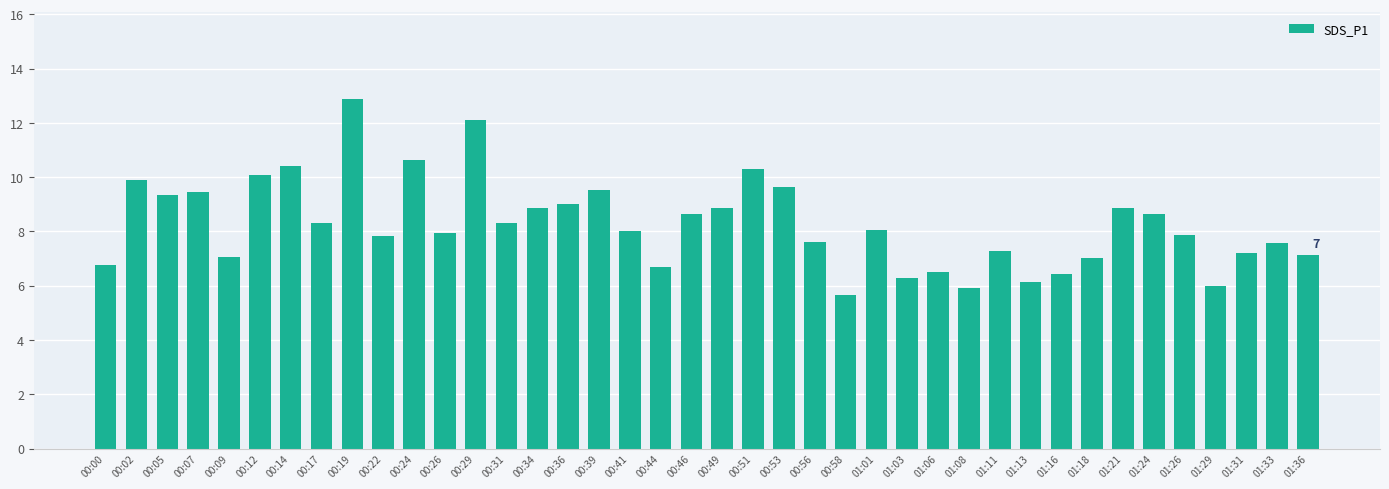

What is the approximate value at 00:02?

9.9